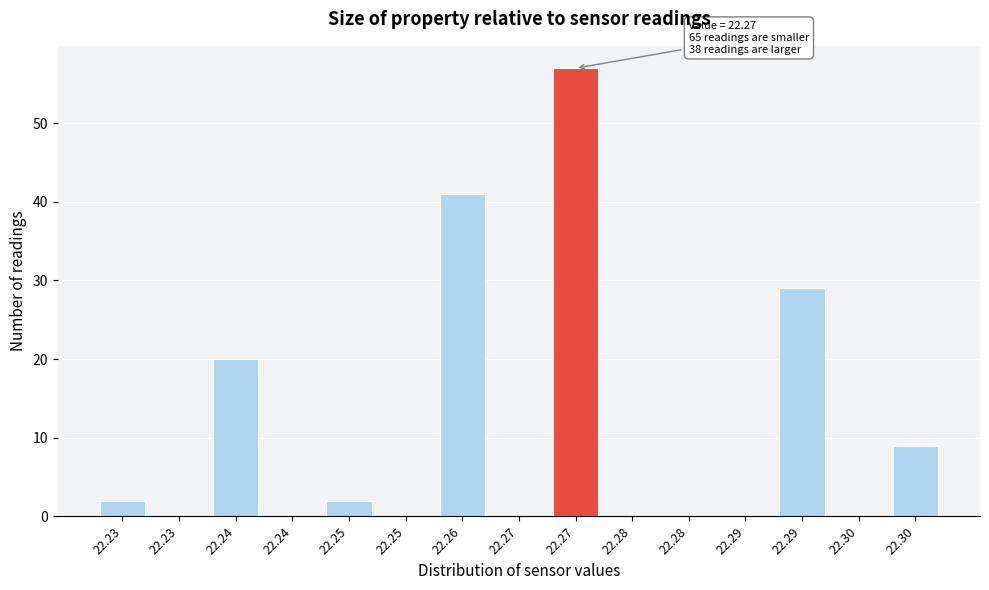

Count the number of data series in this chart.

1